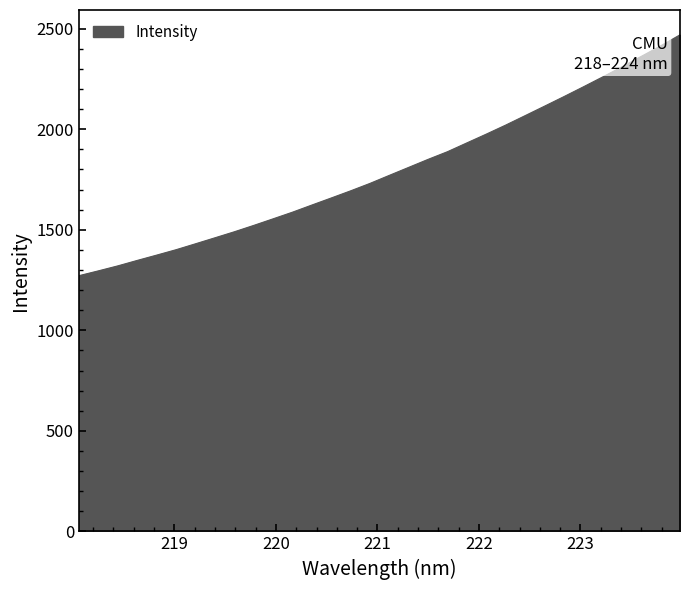

How many lines are shown in the chart?

1